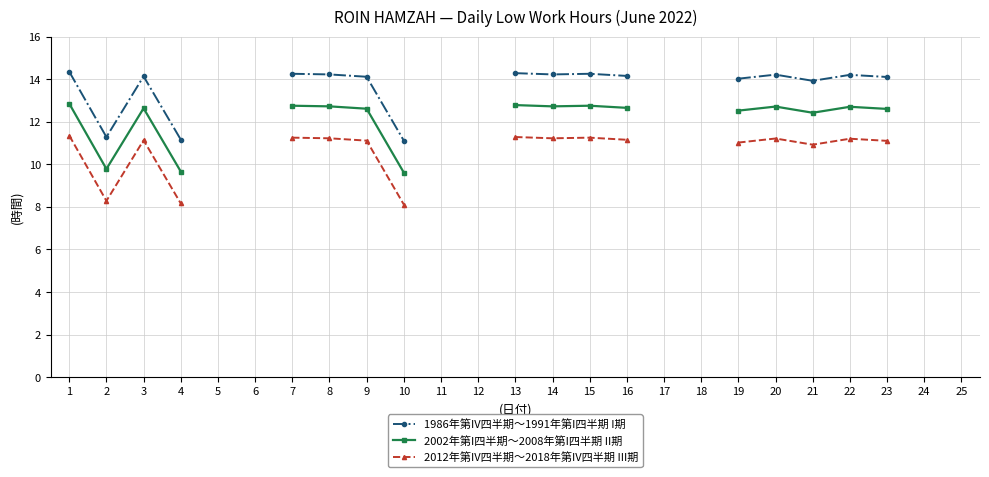

What is the minimum value for 2002年第I四半期〜2008年第I四半期 II期?

9.6